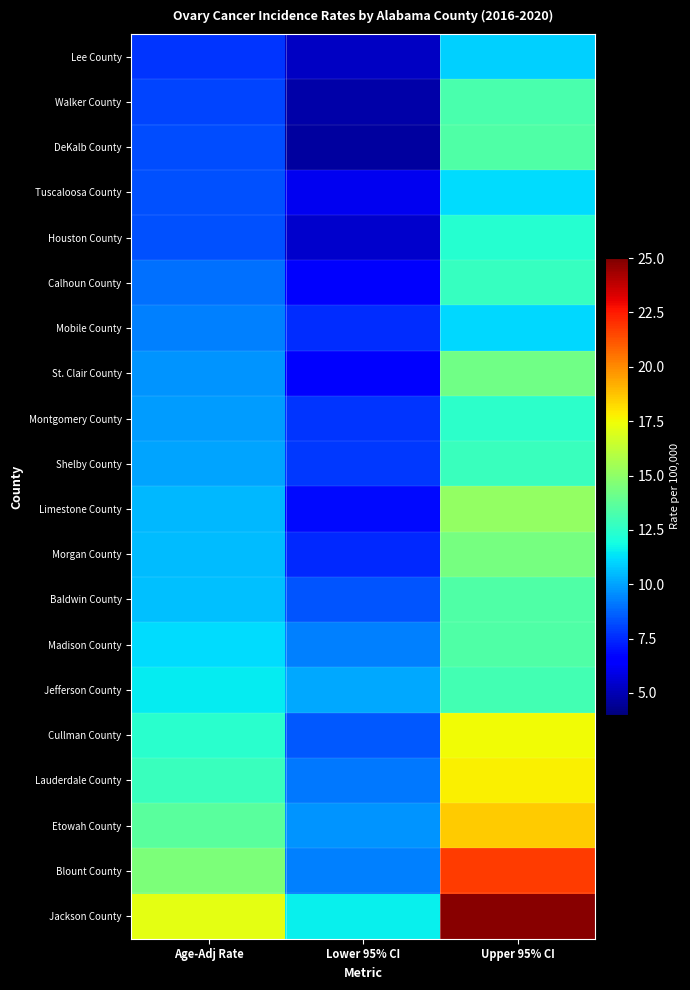

Which series has the widest spread of values?

Jackson County